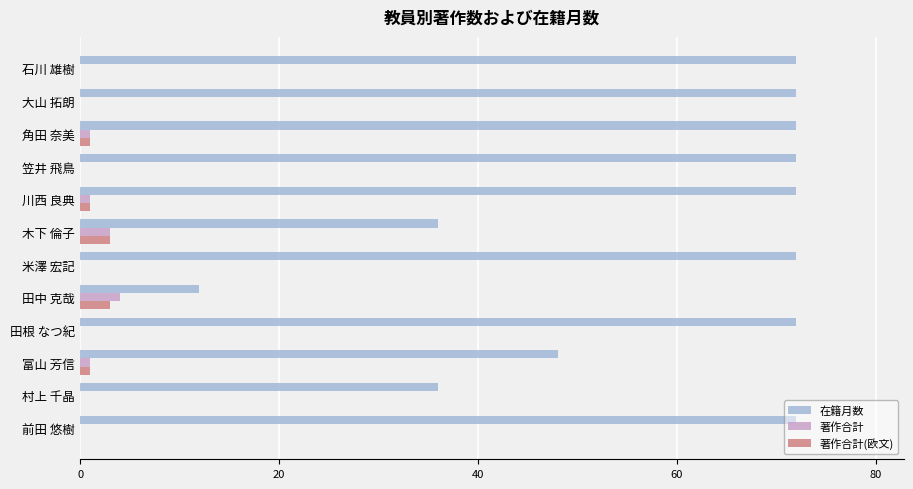

What value does the 在籍月数 series have at 村上 千晶, to the nearest 5?

35